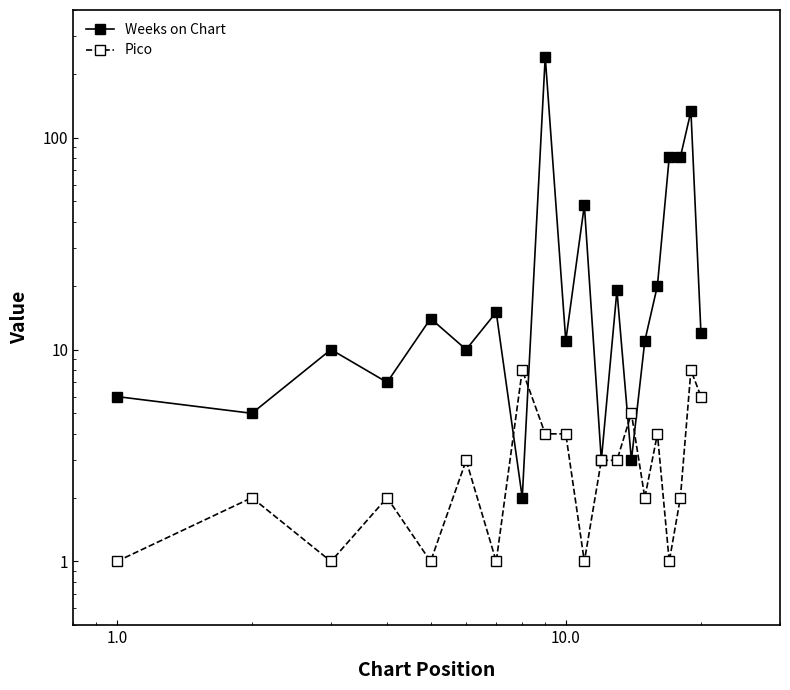

Does the chart display data point markers on the line(s)?

Yes